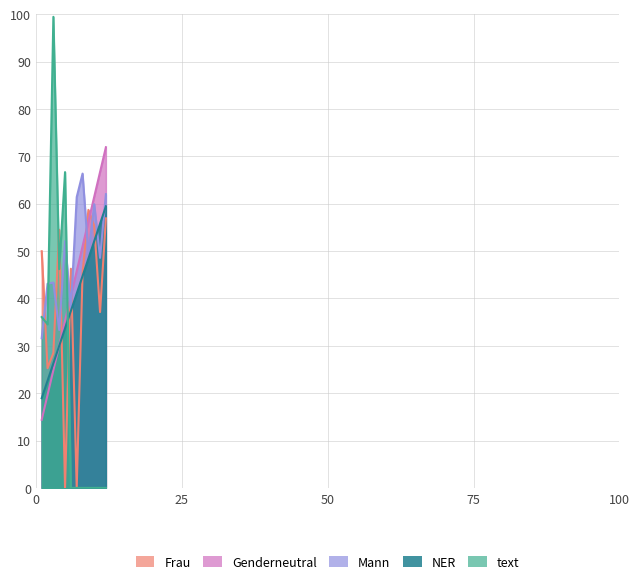

Where is Scored Points nearest to the value 43?

6